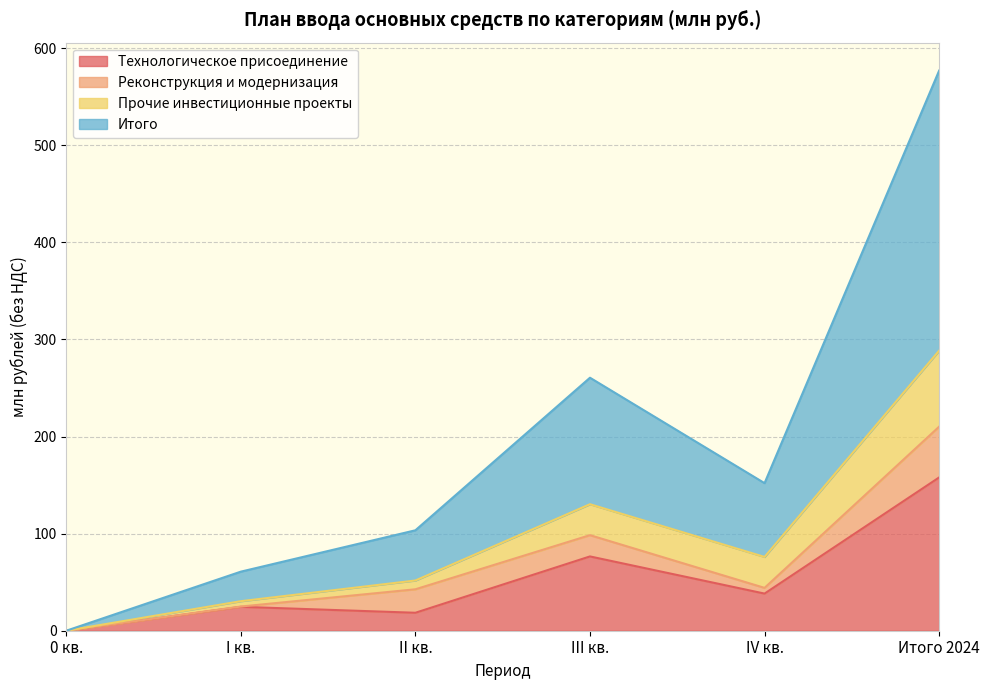

Is the value of Итого at IV кв. greater than the value of Технологическое присоединение at IV кв.?

Yes